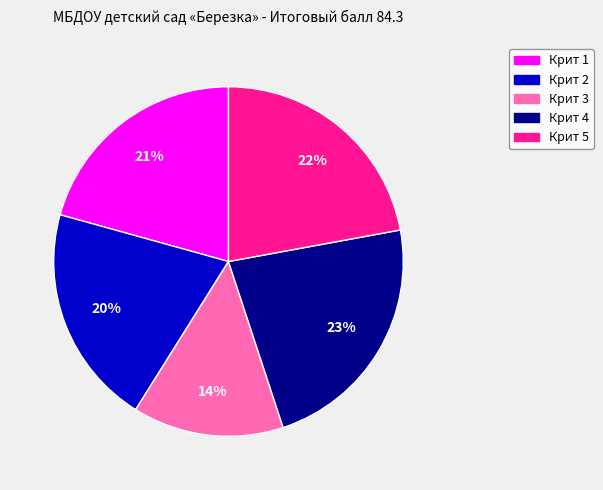

Is Крит 1 the majority of the pie?

No